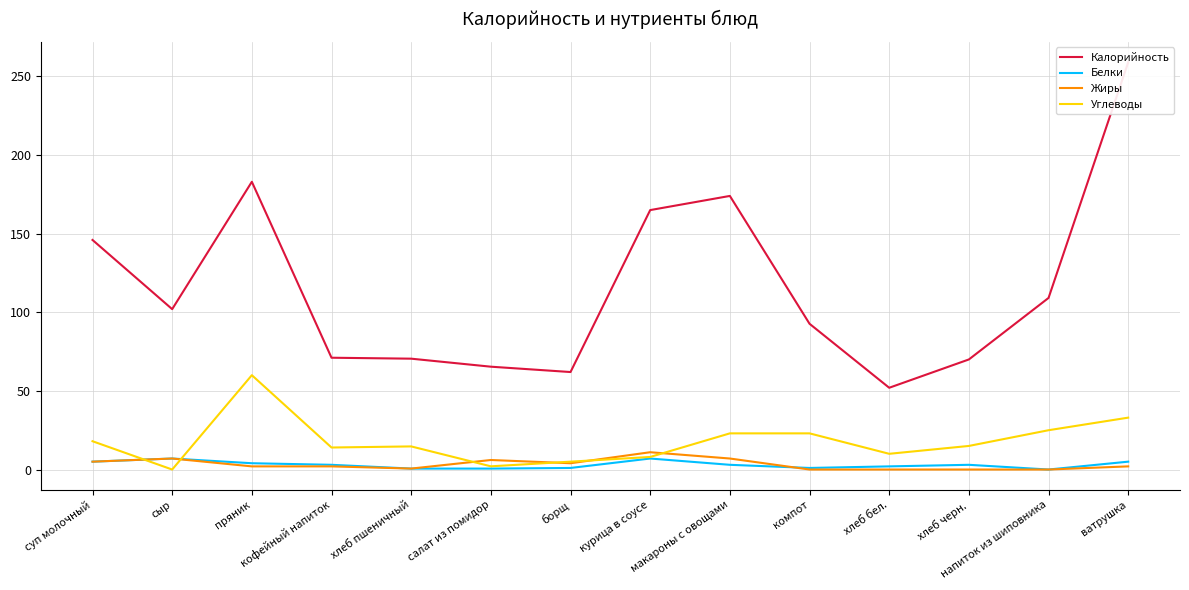

What is the difference between the highest and lowest values at салат из помидор?

64.8